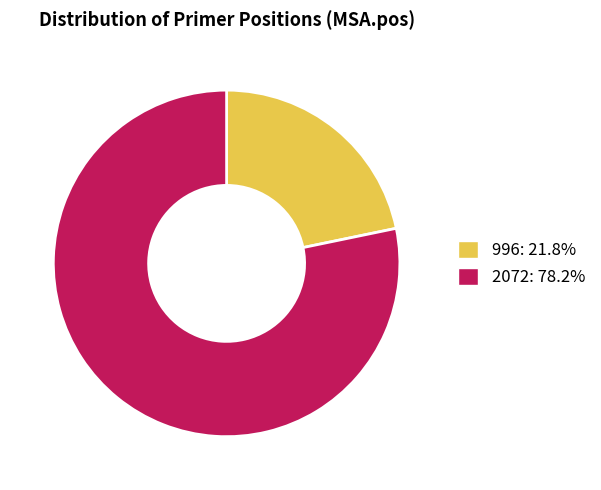

Does any single category account for the majority?

Yes